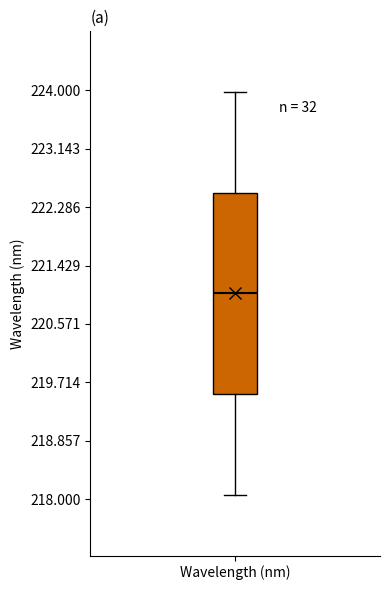

Read this box plot against the y-axis: the position of the median line, the range covered by the box, and the ends of both whiskers. The values are not printed on the chart, so give them approximately, as read against the axis.

median 221.0, box 219.5 to 222.5, whiskers 218.1 to 224.0